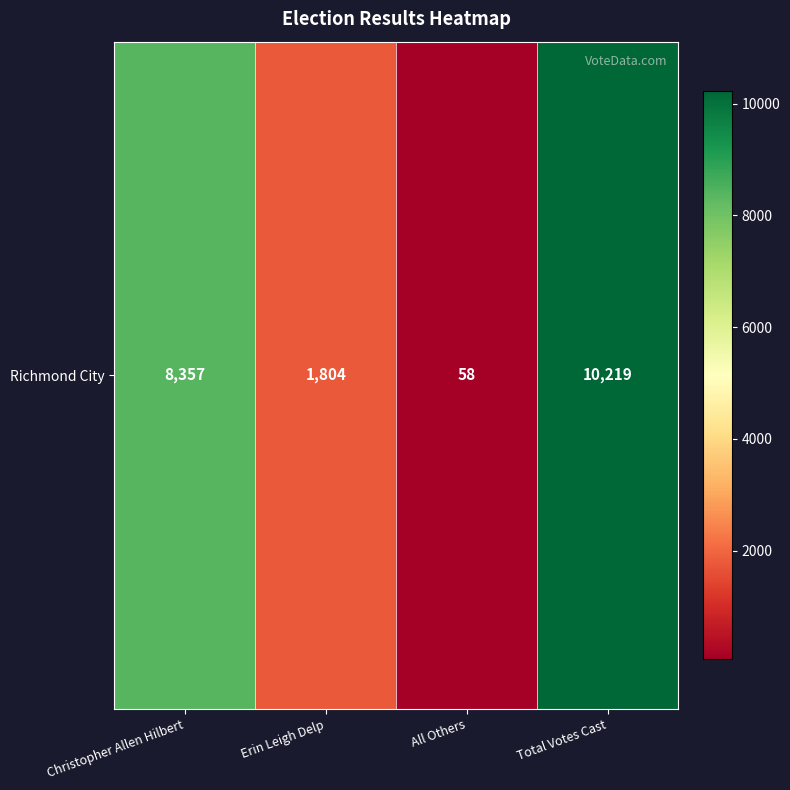

What is the smallest value displayed?

58